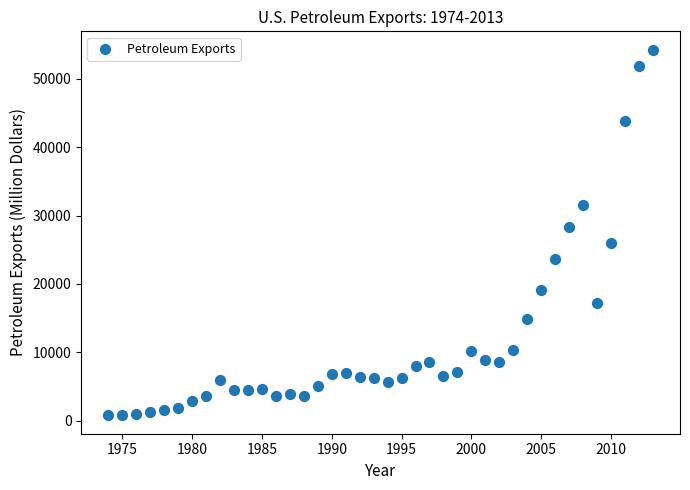

What is the range of X values (max minus min)?

39.0